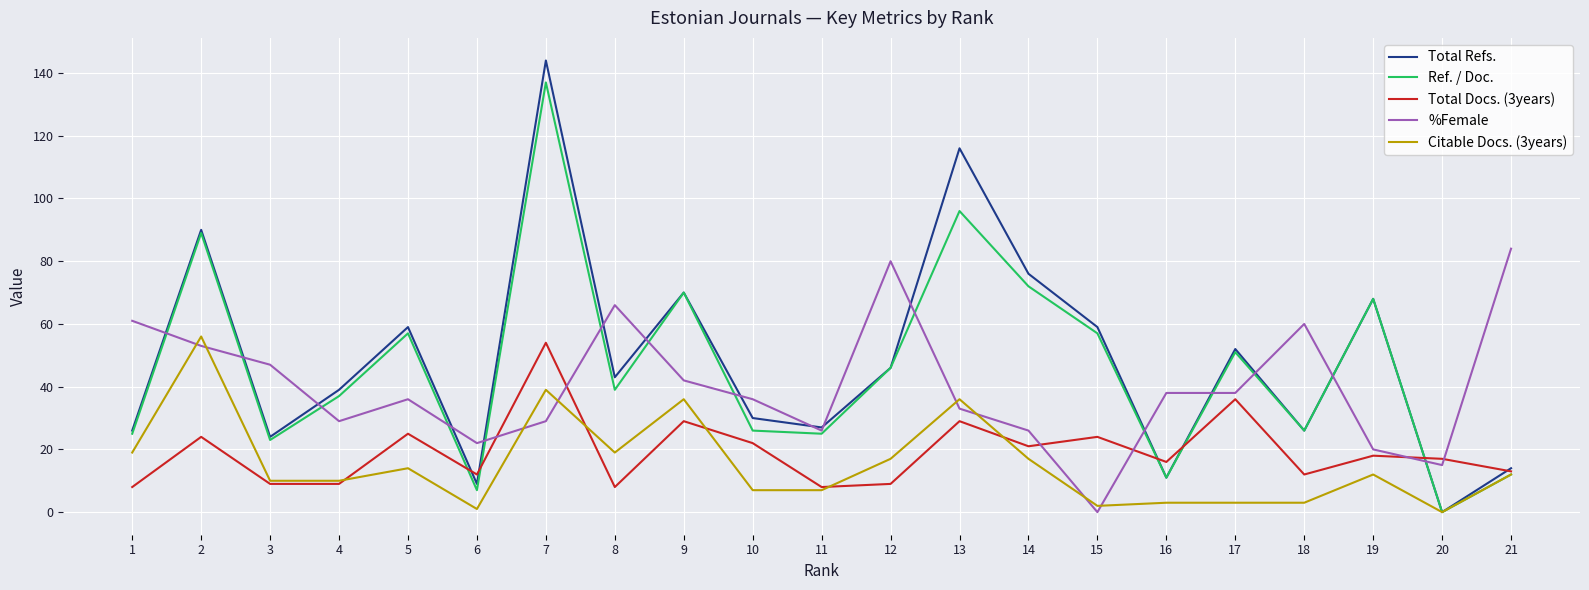

Count the number of data series in this chart.

5